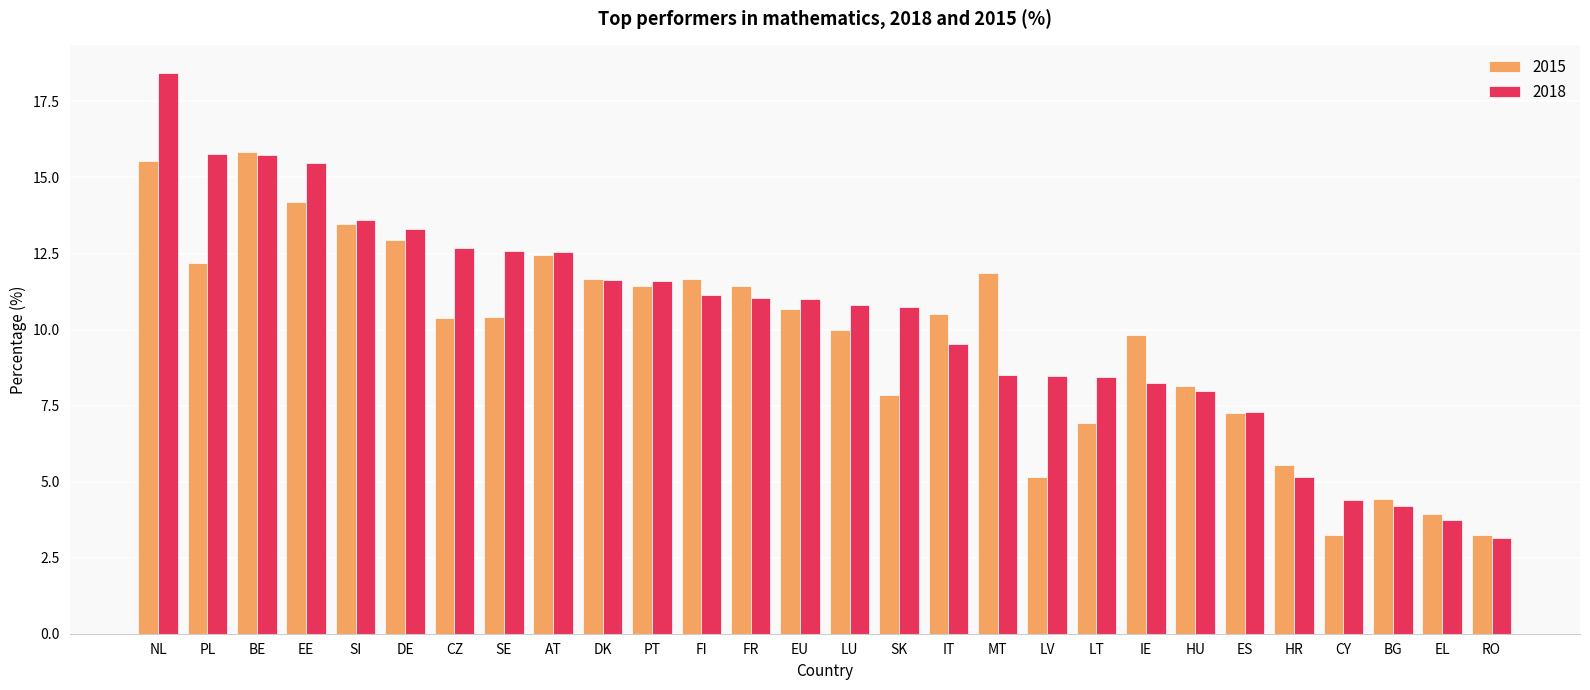

What is the difference between the highest and lowest values at SE?

2.2